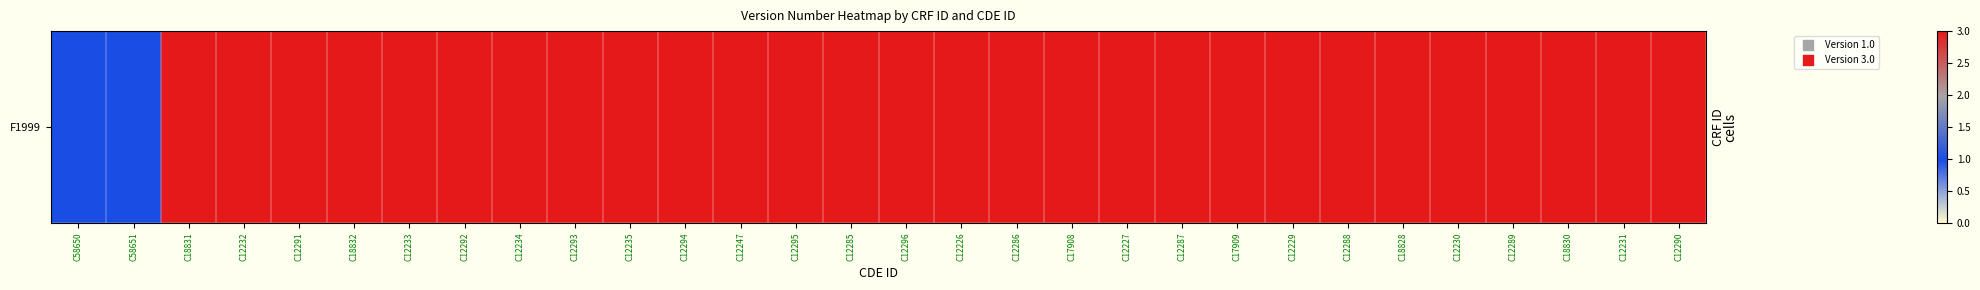

What is the approximate value at C12288?

3